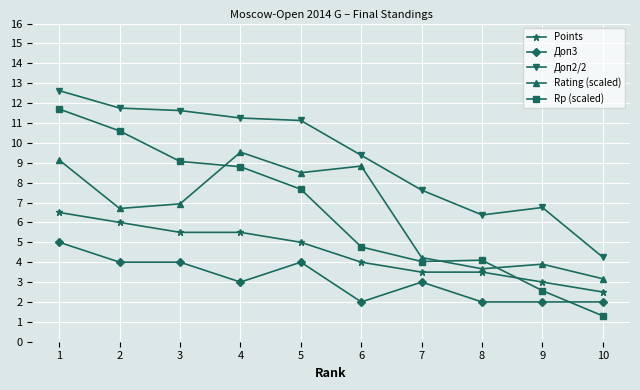

What is the difference between the highest and lowest values at 3?

7.6